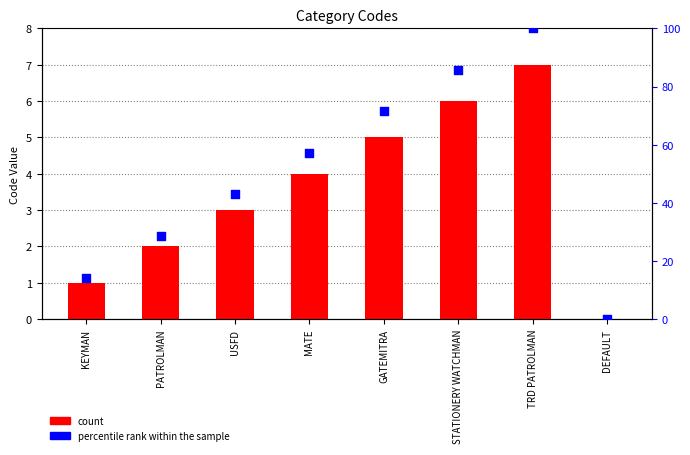

What is the total value across all series at STATIONERY WATCHMAN?

91.7